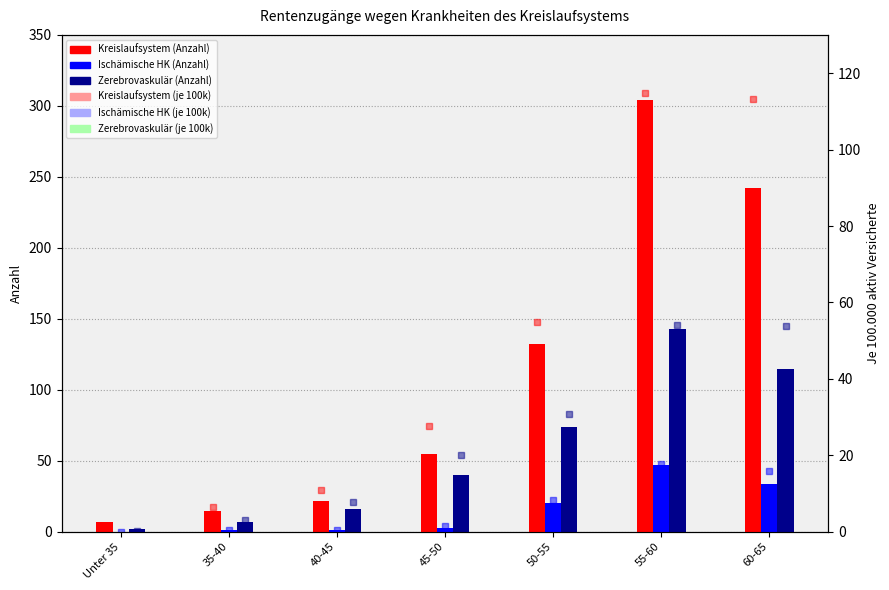

How many data points does each series have?

7